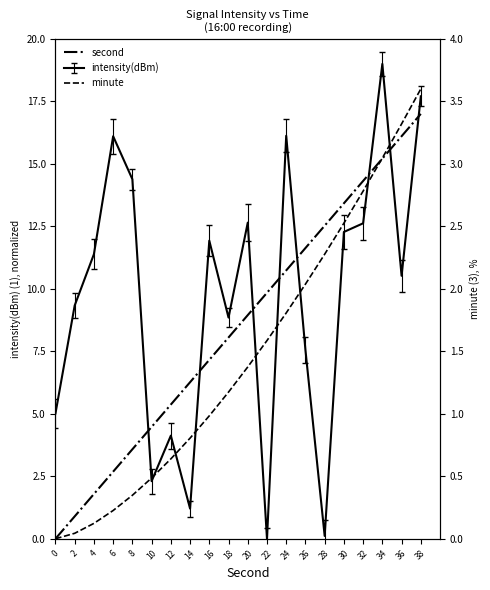

The value of second at 6 is 2.7. True or false?

True